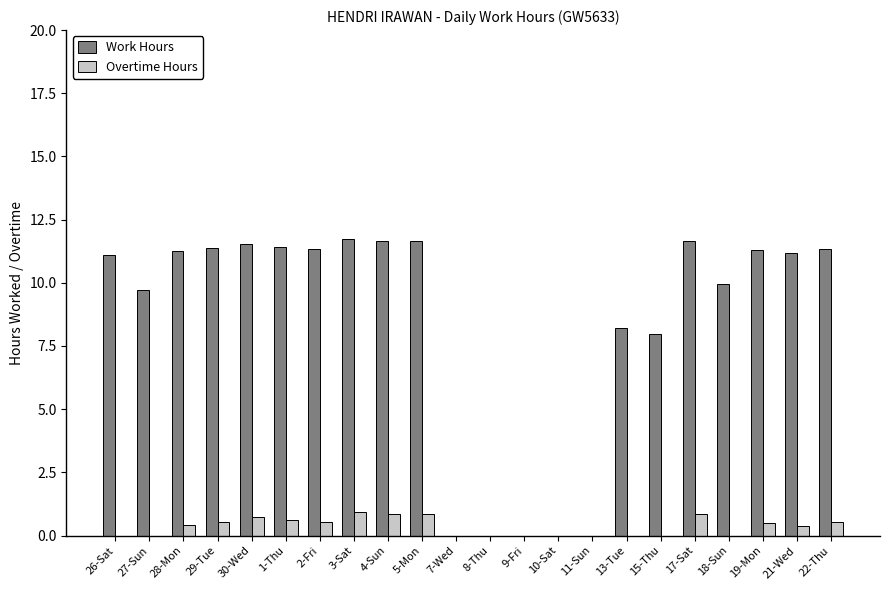

What is the difference between the Overtime Hours values at 8-Thu and 22-Thu?

0.5